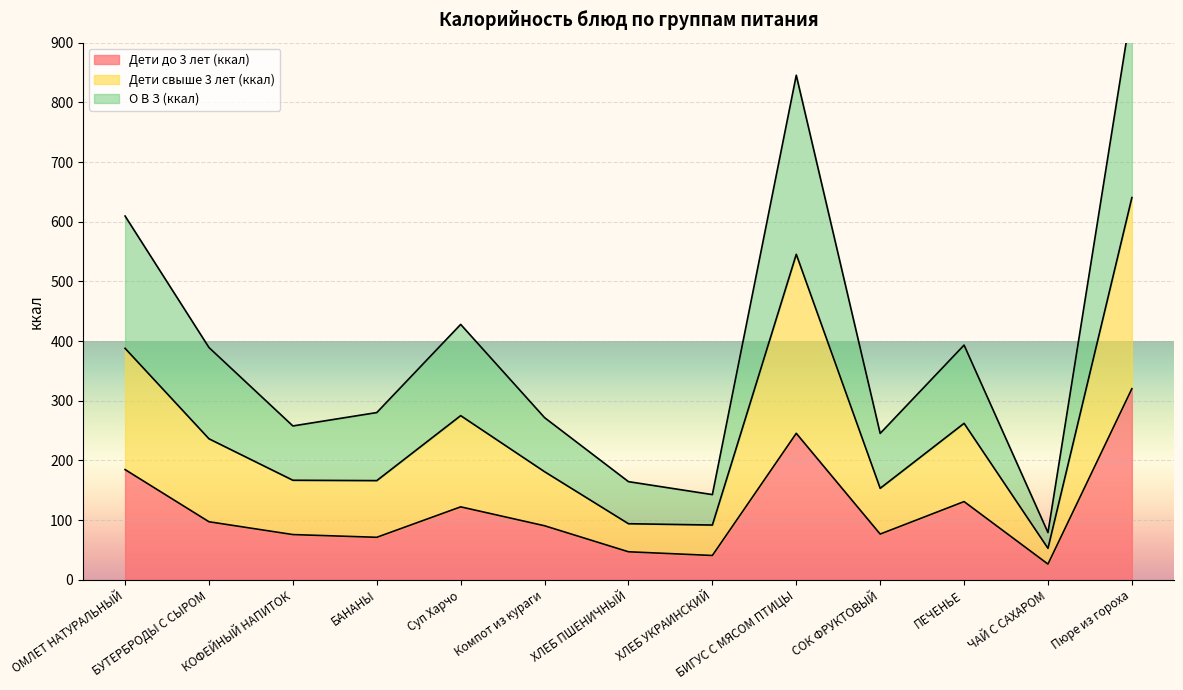

The value of О В З (ккал) at ОМЛЕТ НАТУРАЛЬНЫЙ is 579.4. True or false?

False